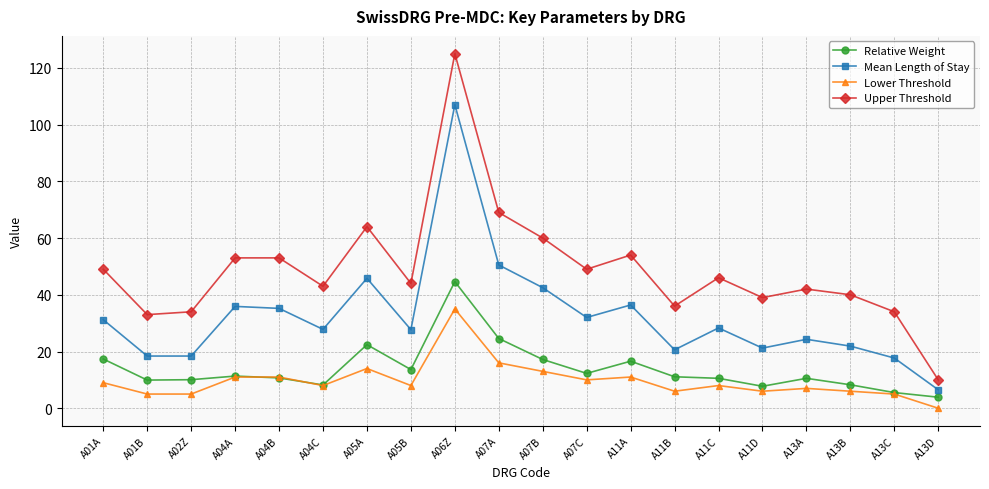

At which label does Mean Length of Stay first exceed 28?

A01A